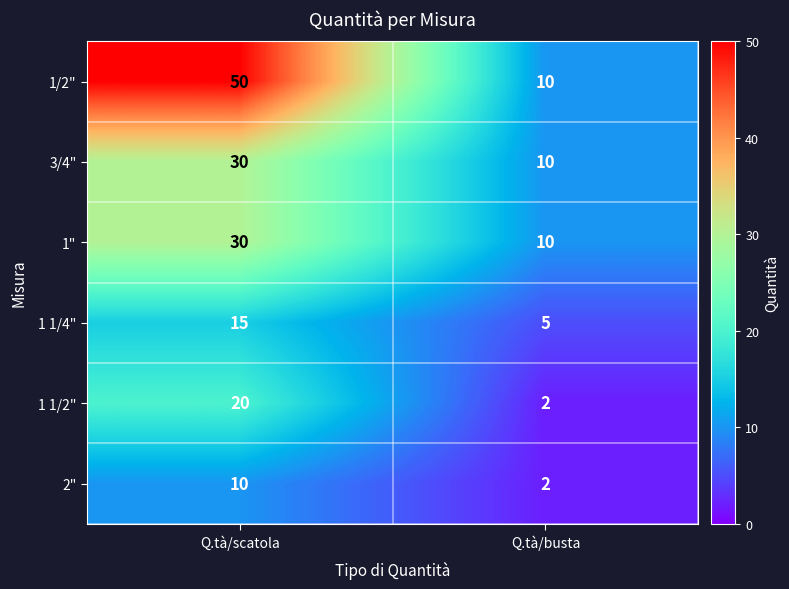

Which label corresponds to the smallest value in the chart?

Q.tà/busta